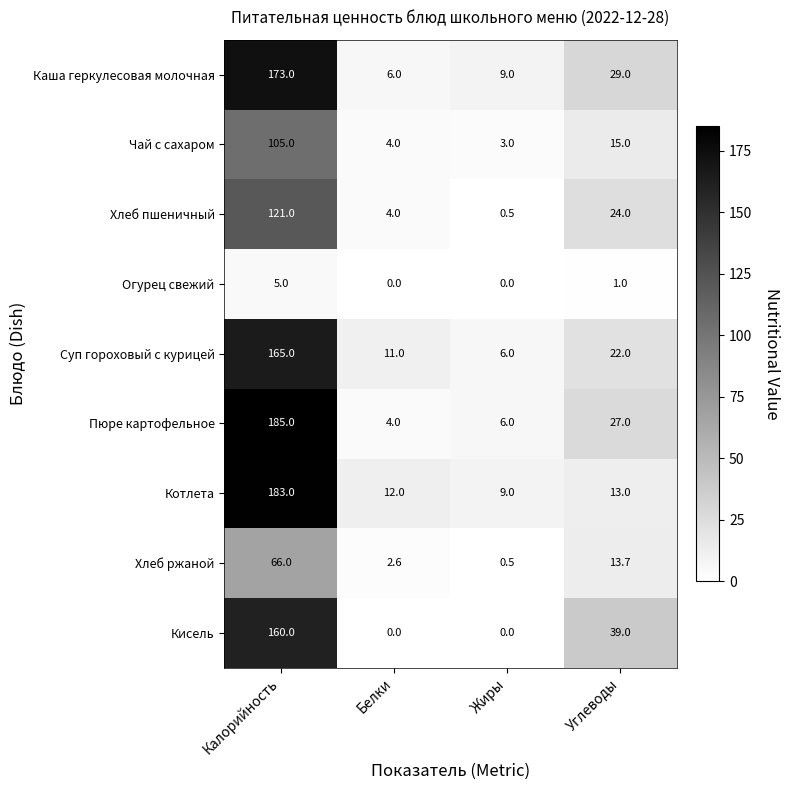

Count the number of data series in this chart.

9